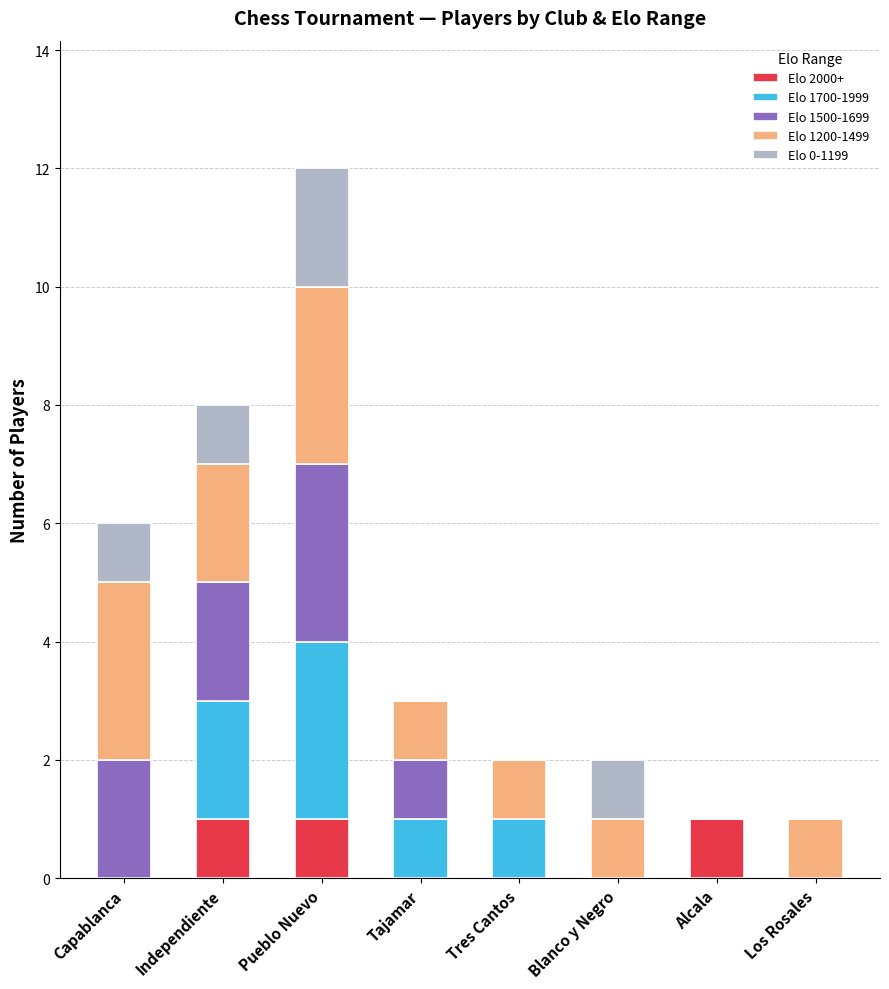

The value of Elo 2000+ at Tres Cantos is 0. True or false?

True